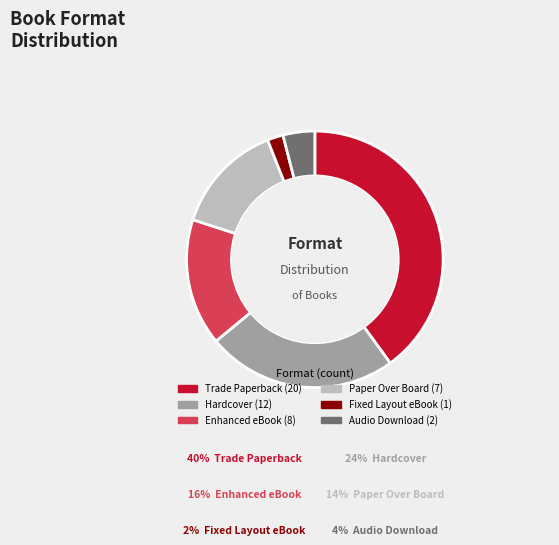

Does any single category account for the majority?

No